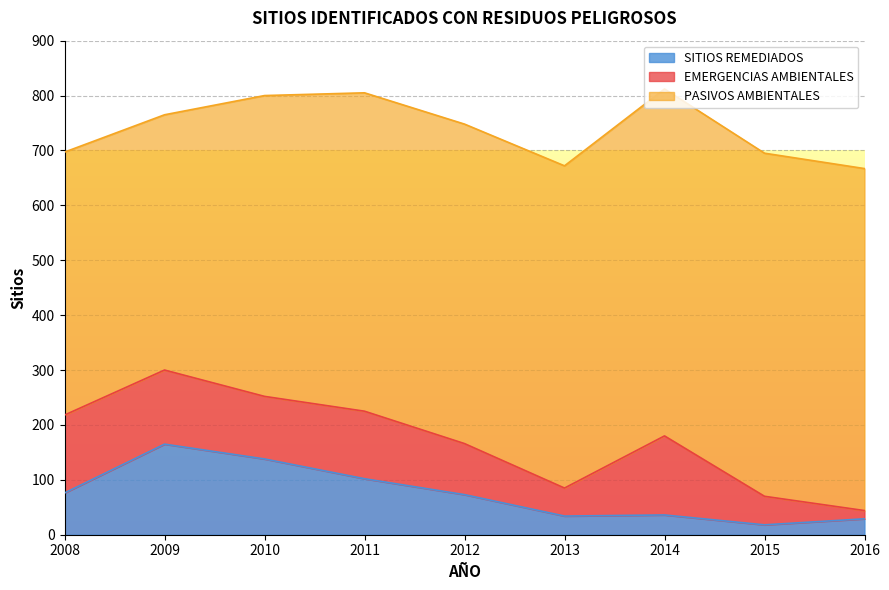

The value of SITIOS REMEDIADOS at 2008 is 129. True or false?

False